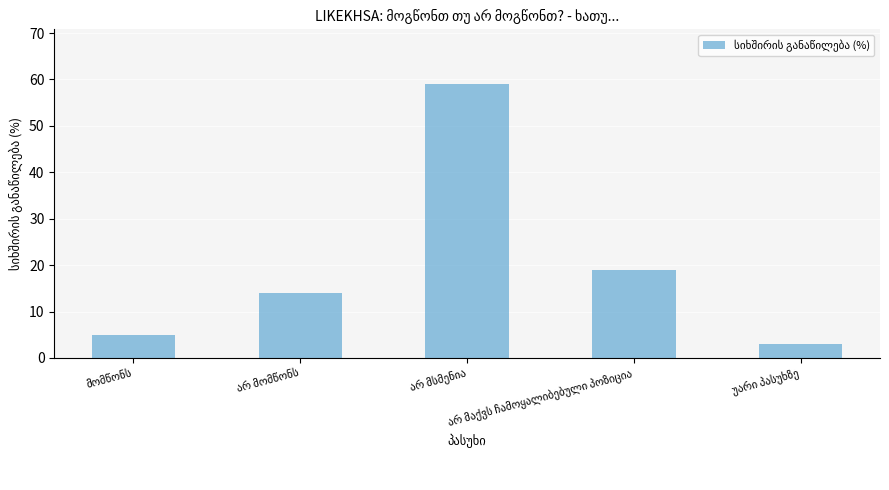

What is the greatest value displayed?

59